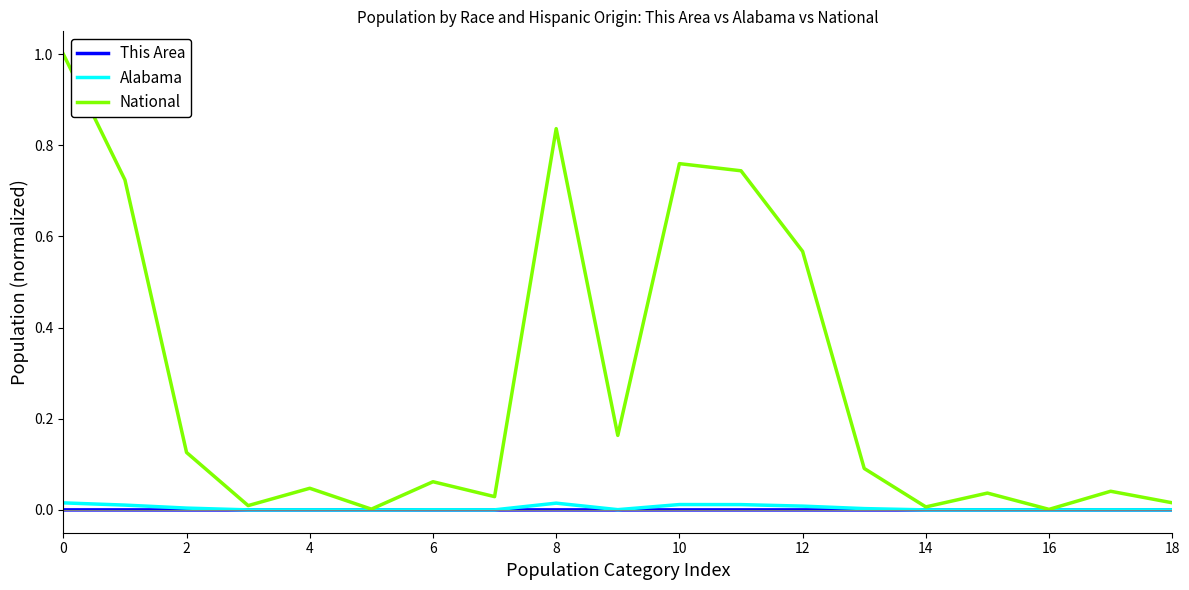

What is the maximum value for National?

1.0